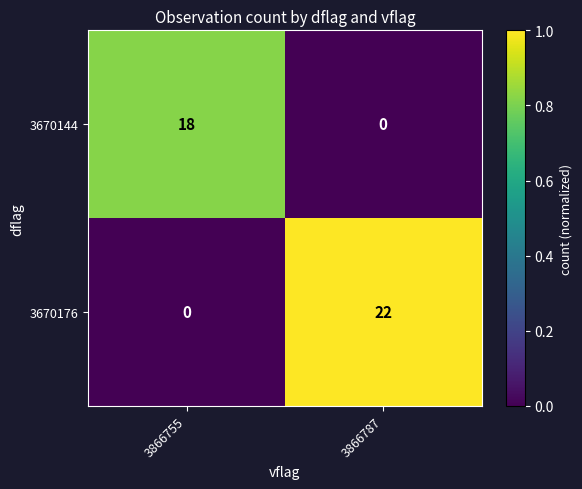

Which series has the largest range (max minus min)?

3670176